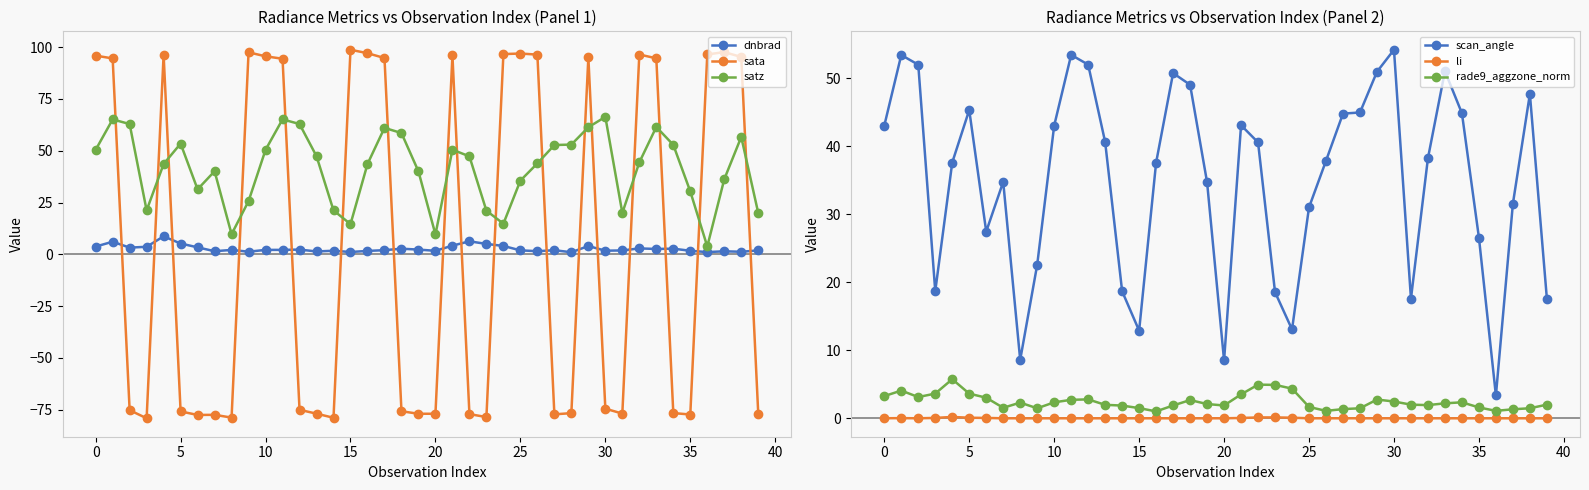

The sata series shows 135.7 at 32. True or false?

False